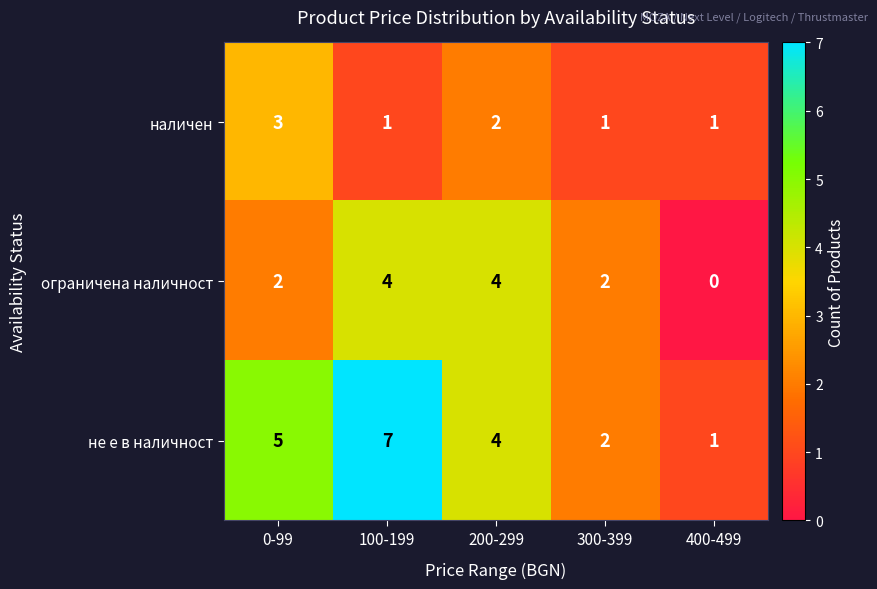

Reading left to right, list all the values displayed in this chart.

наличен: 3	1	2	1	1
ограничена наличност: 2	4	4	2	0
не е в наличност: 5	7	4	2	1